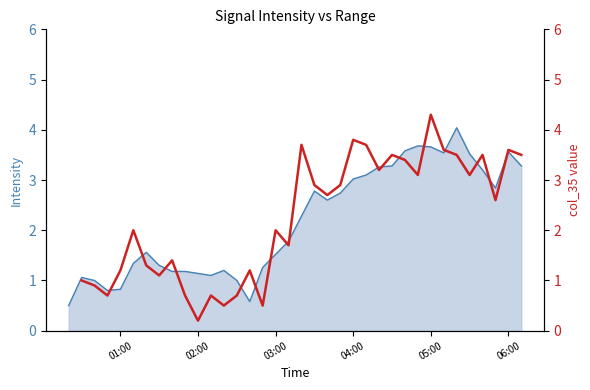

What is the total value across all series at 04:00?

6.8